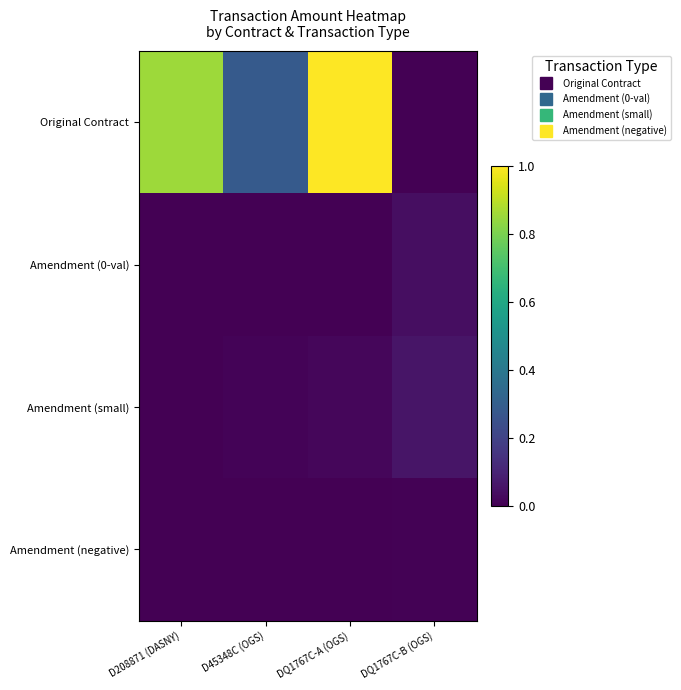

List the series in order of their peak value, lowest first.

Amendment (negative), Amendment (0-val), Amendment (small), Original Contract